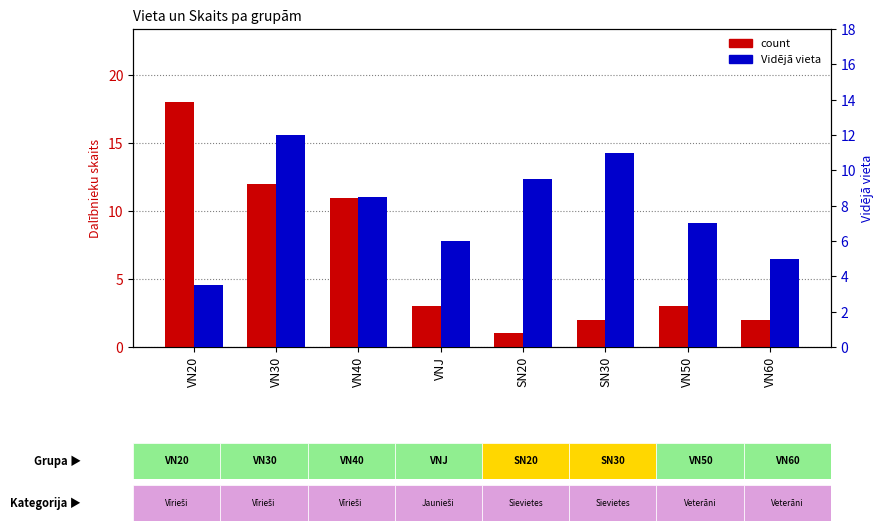

Is the value of Vidējā vieta at VN20 greater than the value of count at VN30?

No